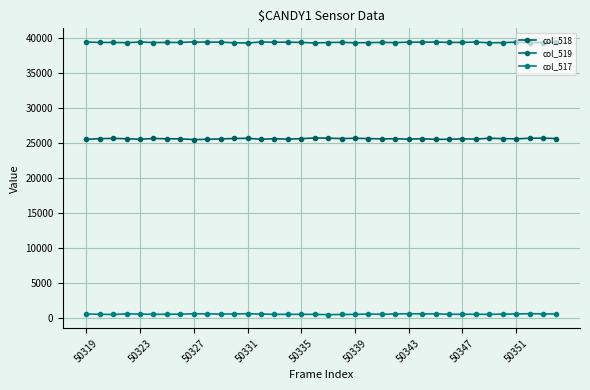

What is the value of the col_519 point at the 2nd from the left?

39332